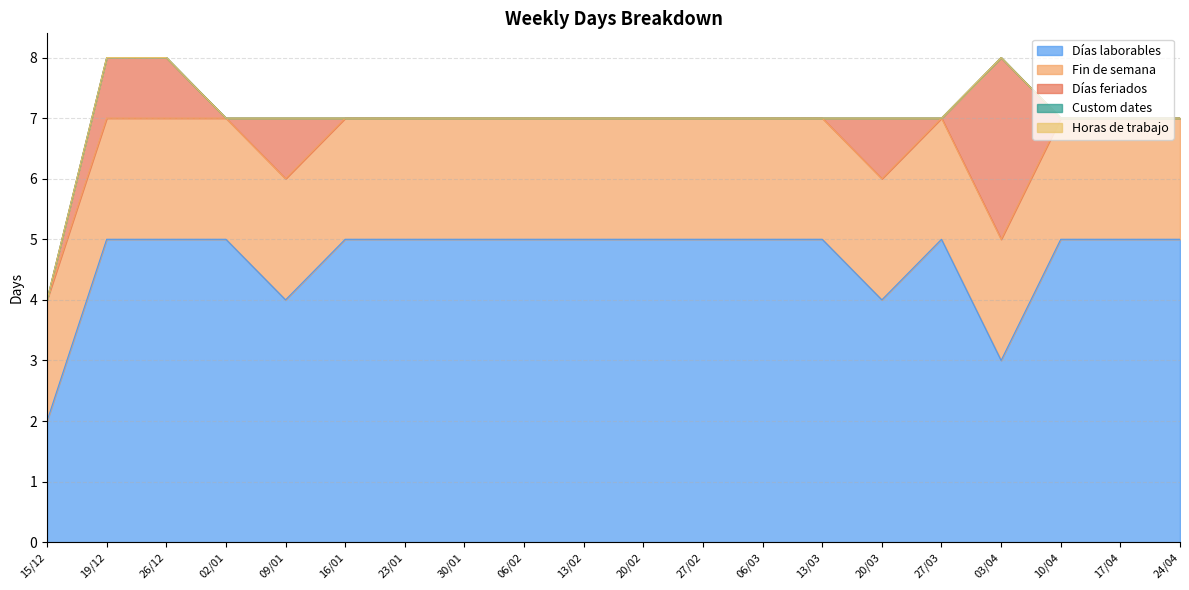

The value of Fin de semana at 23/01 is 2. True or false?

True